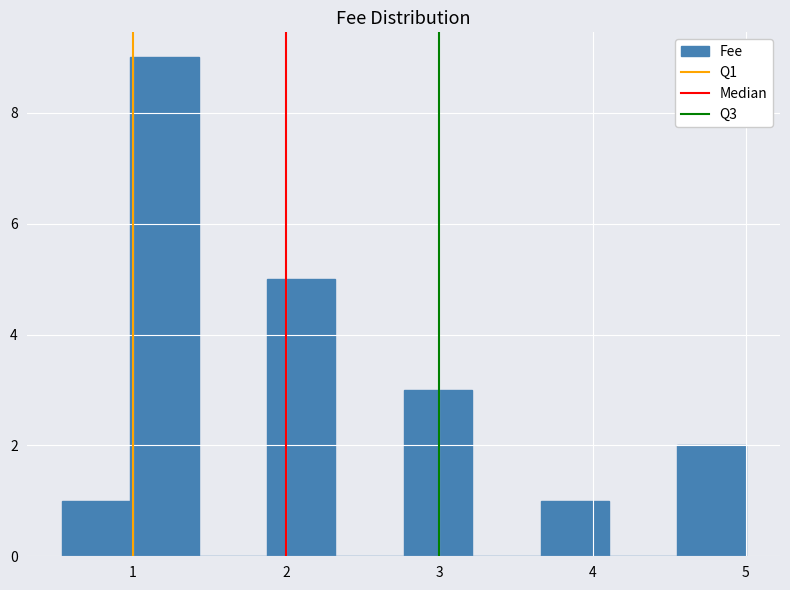

Reading left to right, transcribe this chart: for each bar, give the range it covers on the x-axis and its height. Neither the bar edges nor the heights are printed on the chart, so give them approximately, as read against the axes.

0.5 to 1.0: 1
1.0 to 1.4: 9
1.4 to 1.9: 0
1.9 to 2.3: 5
2.3 to 2.8: 0
2.8 to 3.2: 3
3.2 to 3.7: 0
3.7 to 4.1: 1
4.1 to 4.6: 0
4.6 to 5.0: 2